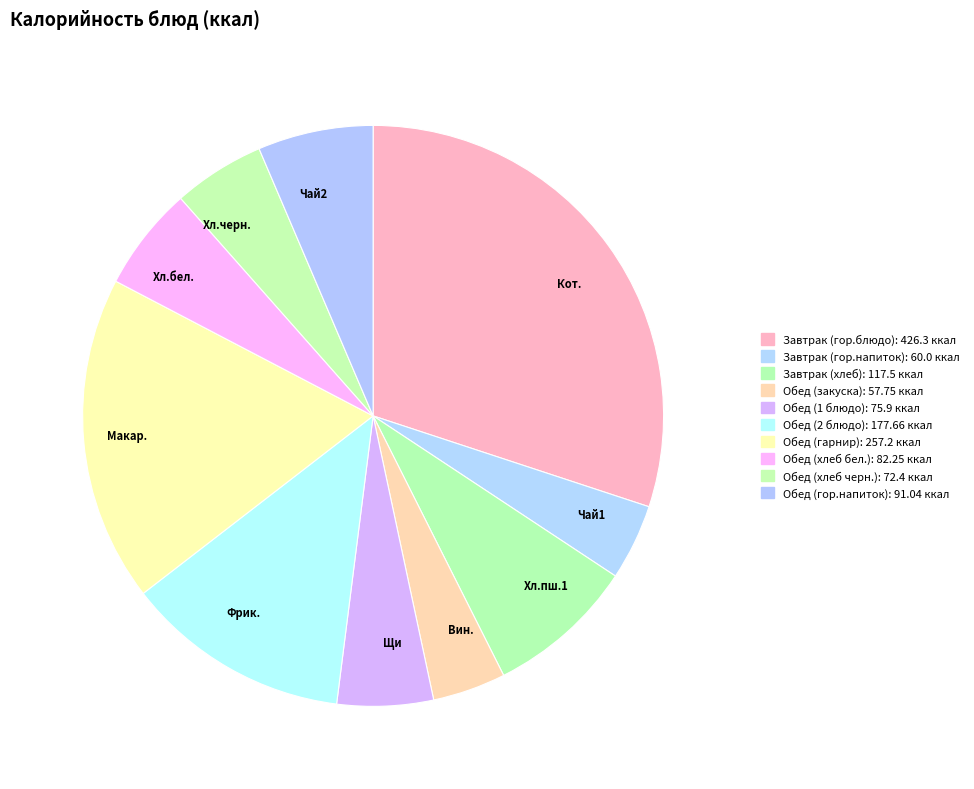

How many segments does this pie chart have?

10